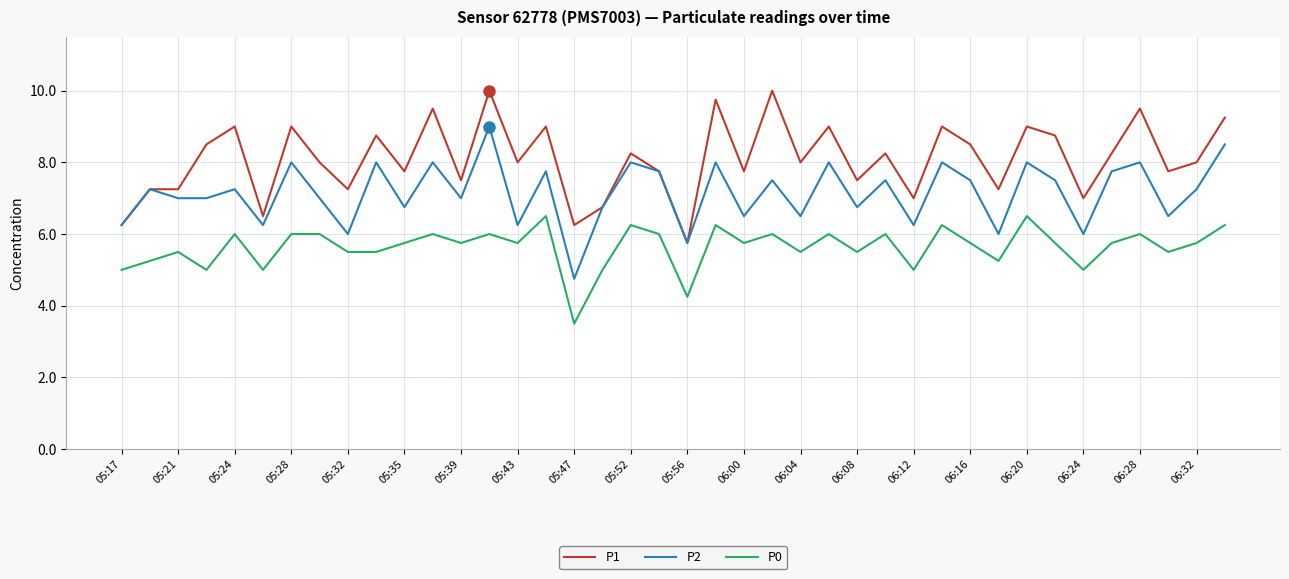

List the series in order of their peak value, lowest first.

P0, P2, P1